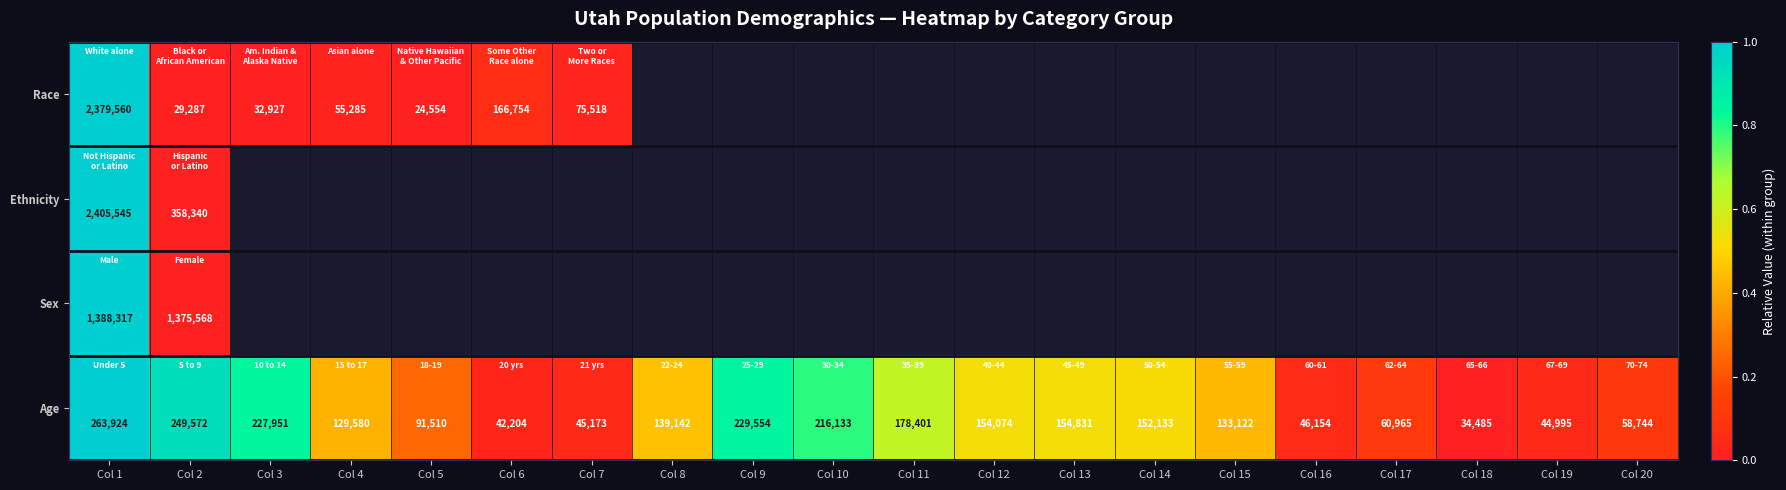

Is it true that Age equals 380022 at Col 9?

False